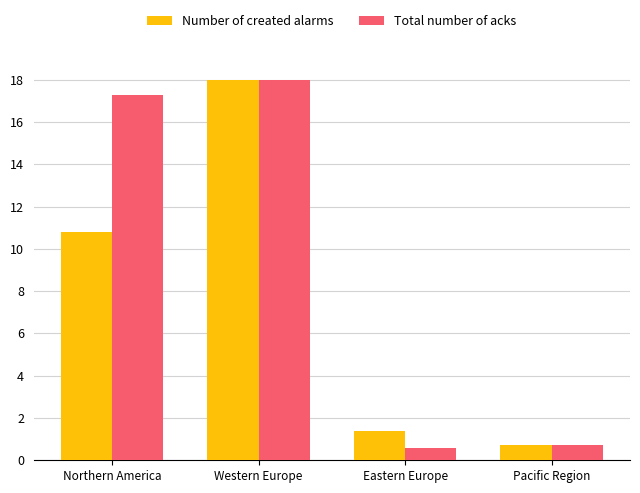

Which series has the largest total across all categories?

Total number of acks